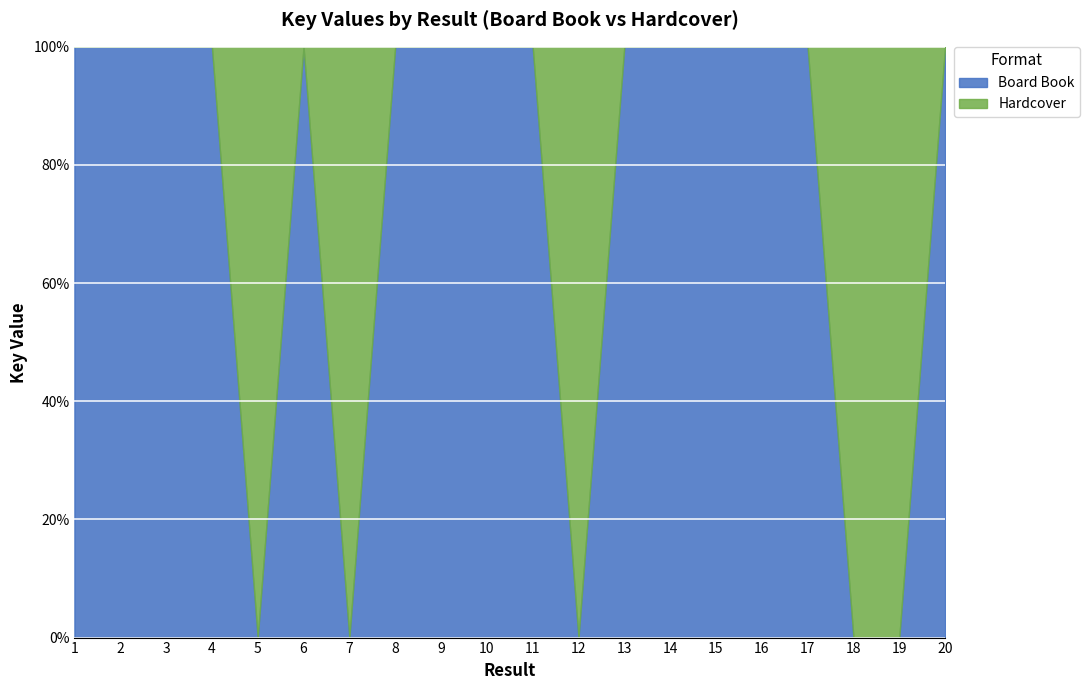

True or false: Board Book has a value of 203860860 at 15.

True